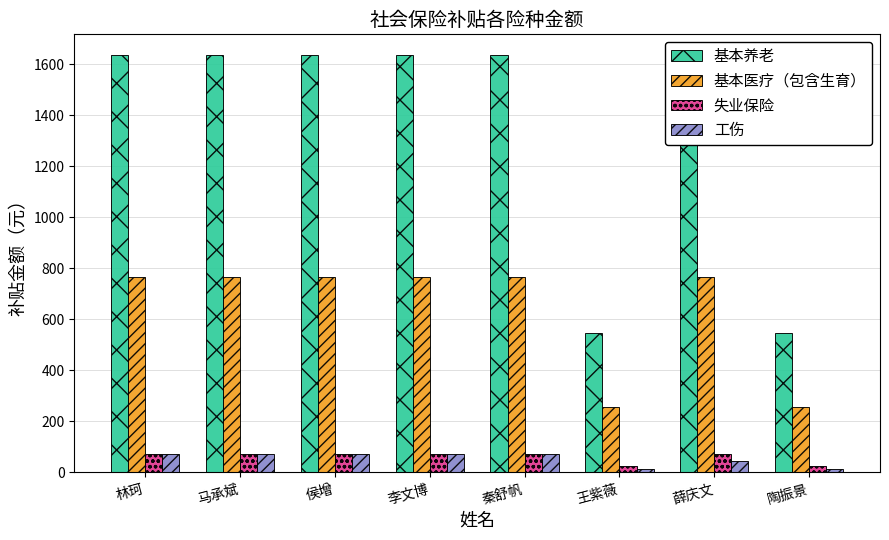

The 工伤 series shows 10.0 at 王紫薇. True or false?

False